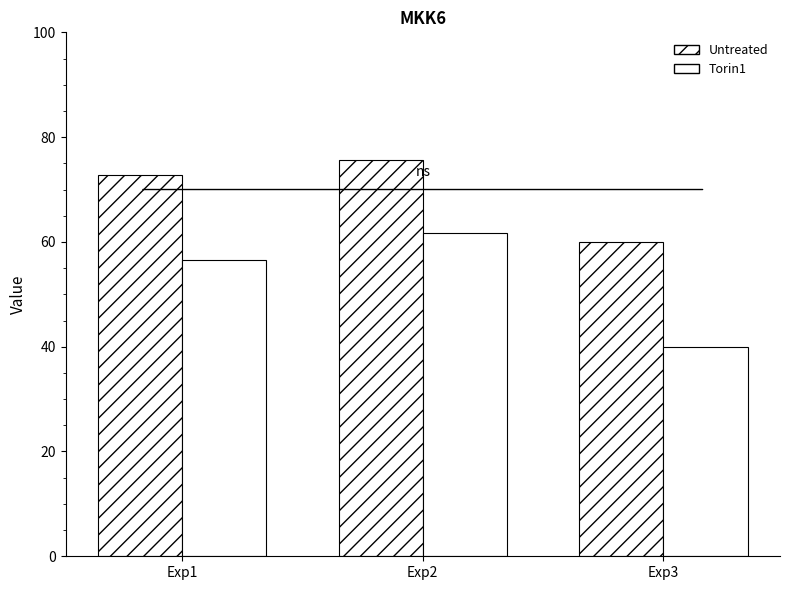

How many bars are there in total?

6